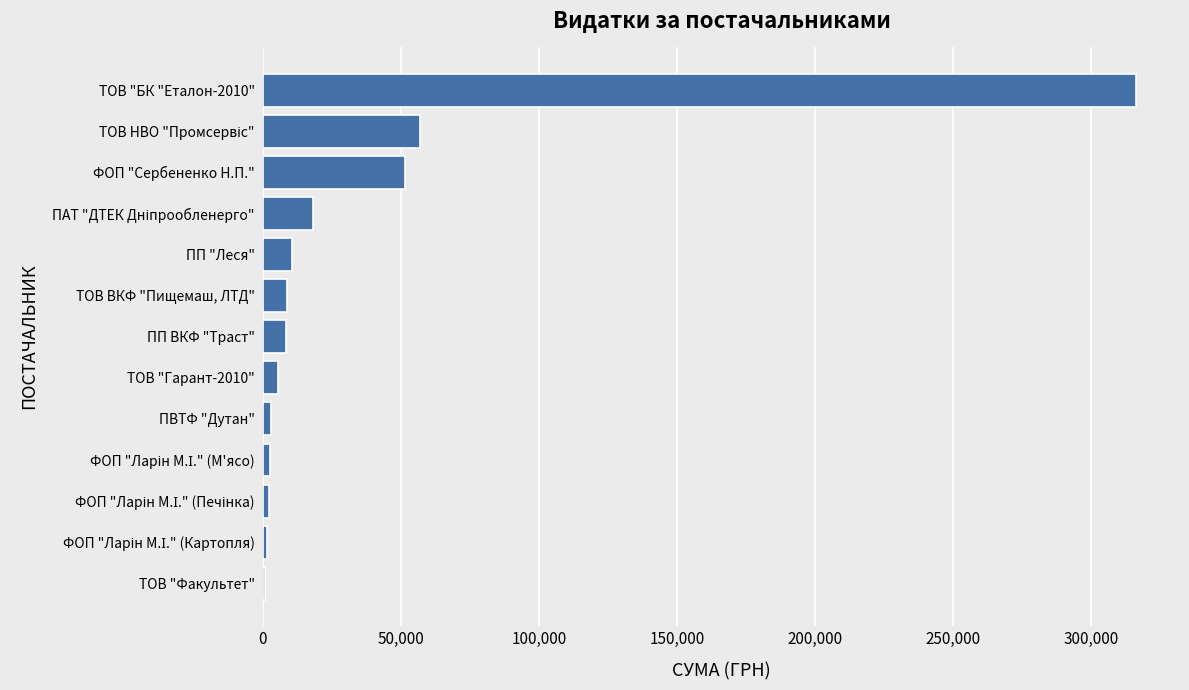

The value at ПП ВКФ "Траст" is 8433.9. True or false?

True